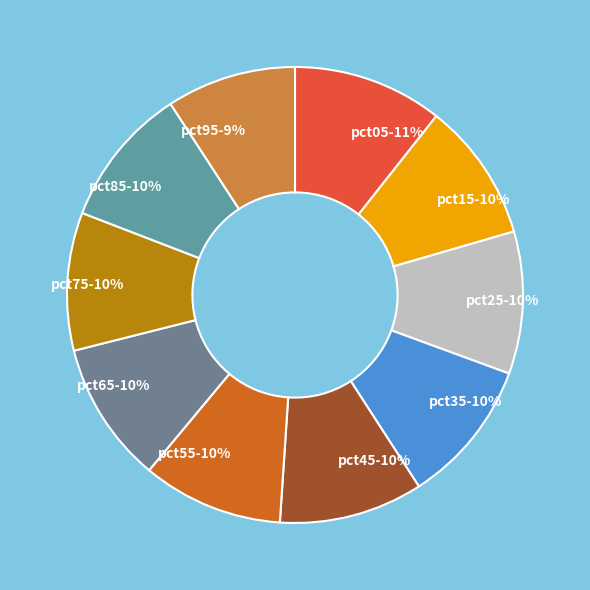

The pct25 slice represents 10% of the pie. True or false?

True